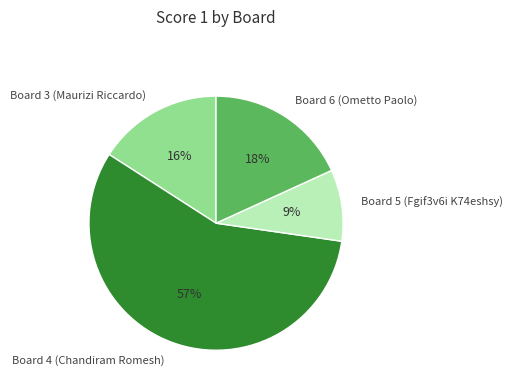

Which category has the biggest portion of the pie?

Board 4 (Chandiram Romesh)